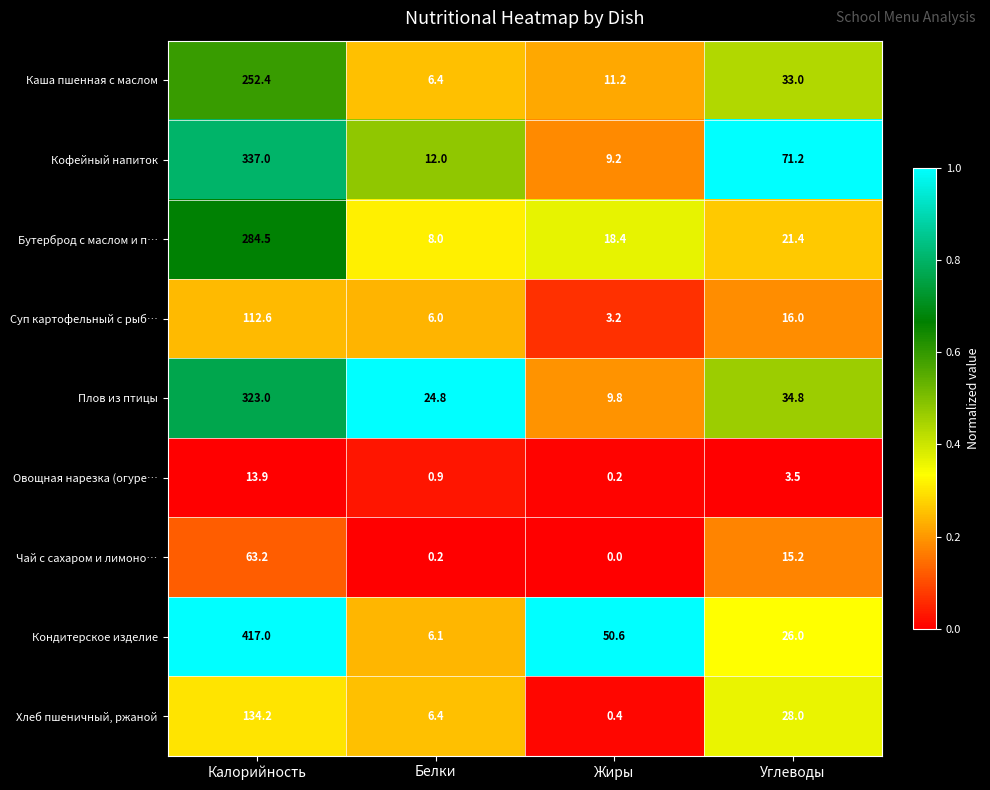

Which series has the widest spread of values?

Кондитерское изделие